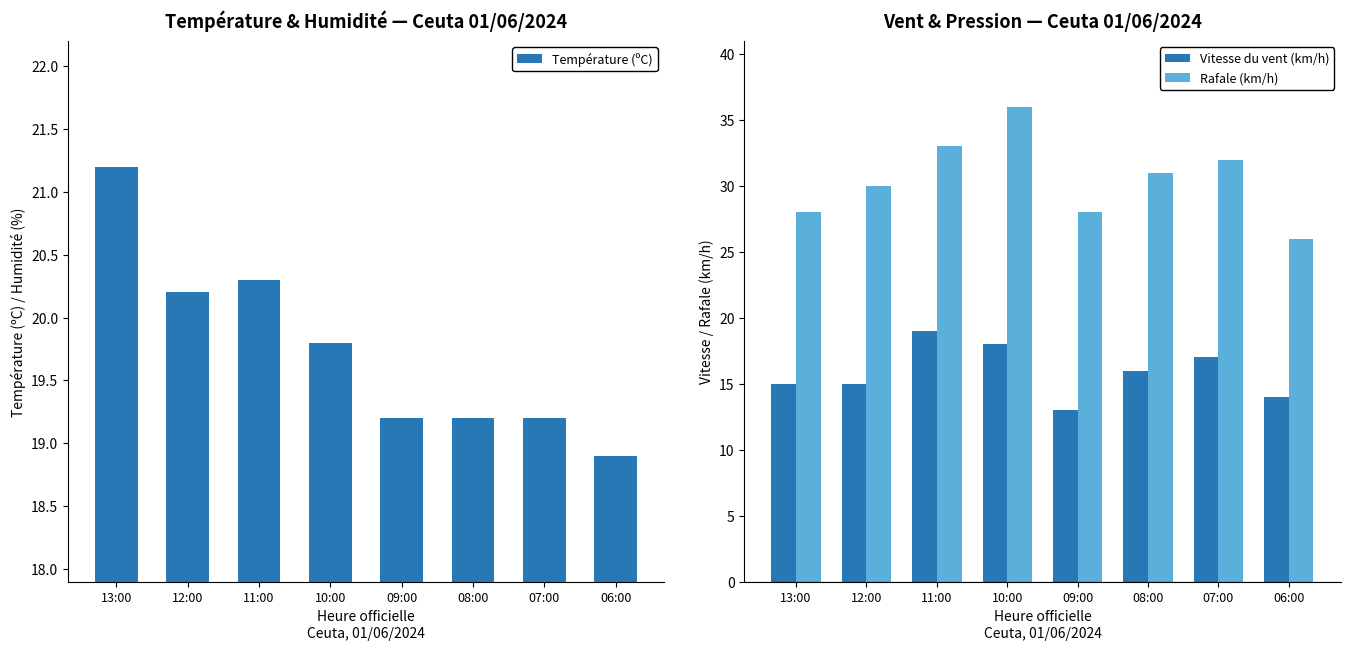

The Température (ºC) series shows 19.2 at 09:00. True or false?

True